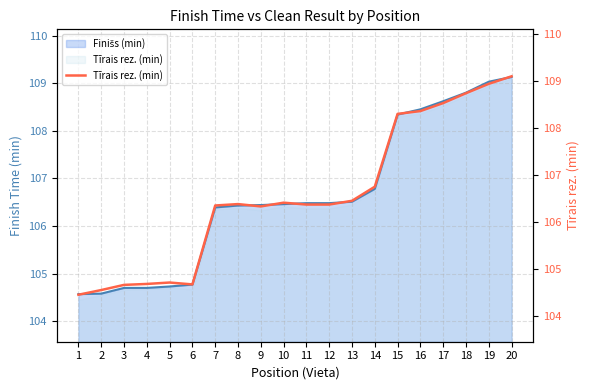

List the labels in order of value, smallest first.

1, 2, 3, 6, 4, 5, 9, 7, 11, 12, 8, 10, 13, 14, 15, 16, 17, 18, 19, 20